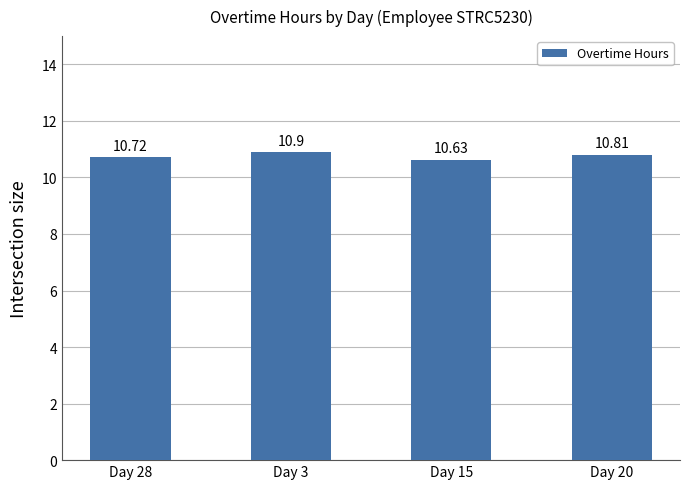

Does the chart contain any negative values?

No